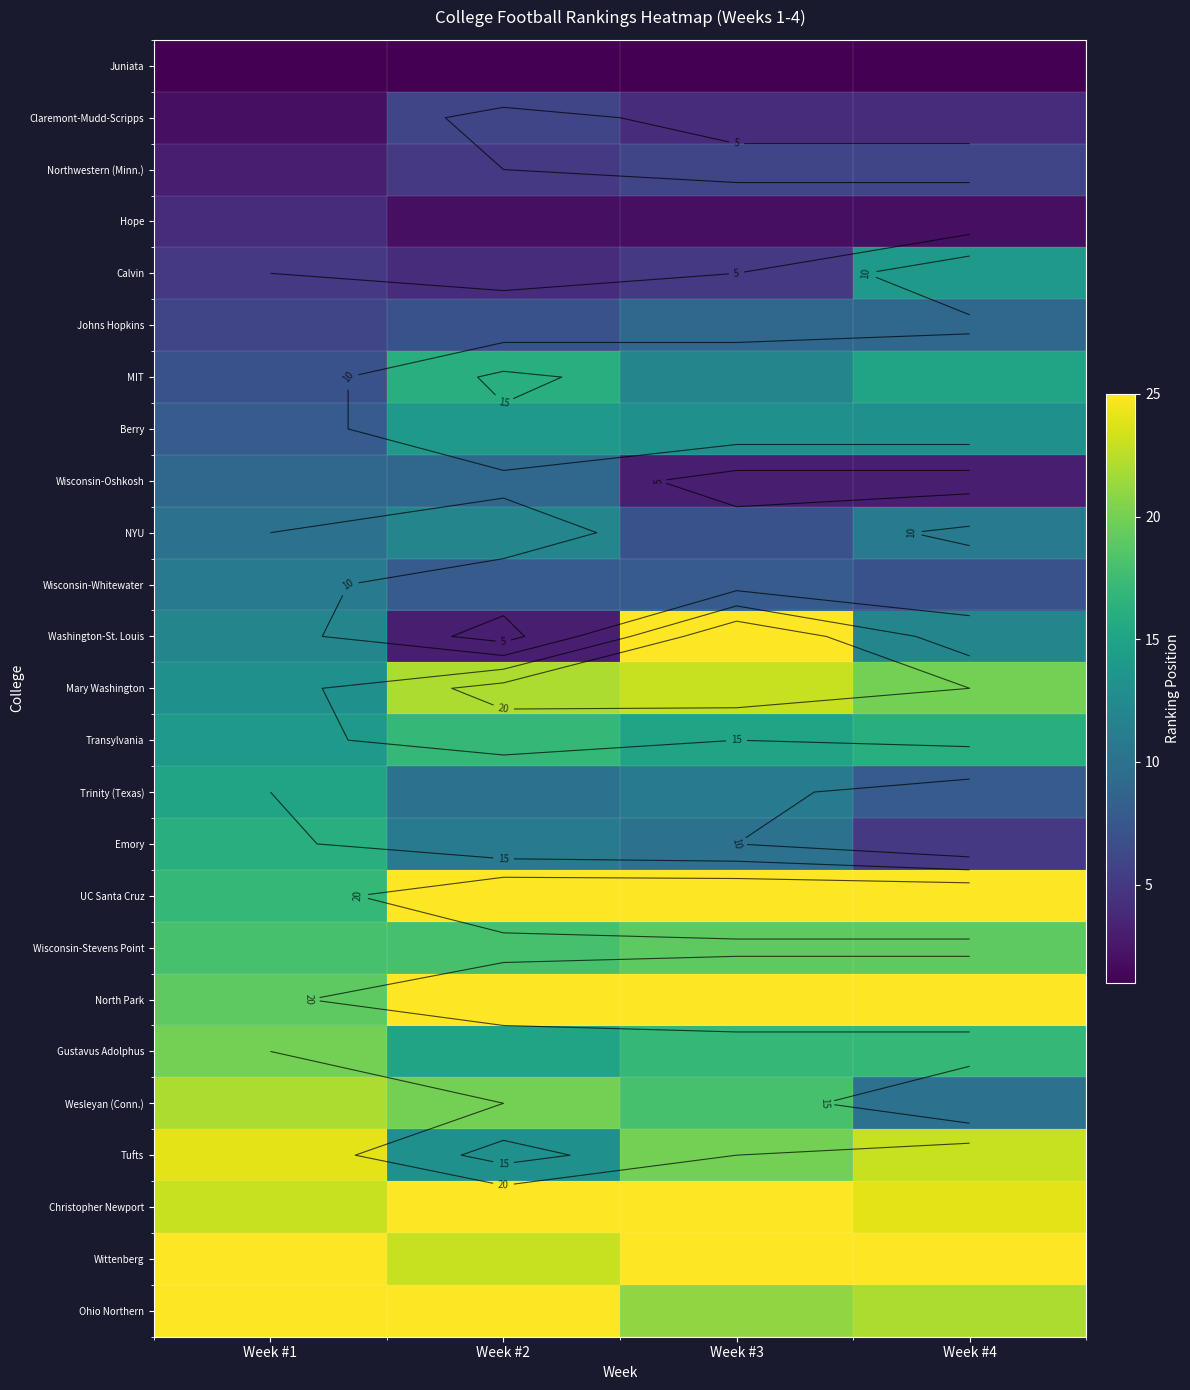

At how many categories does at least one series exceed 16?

4